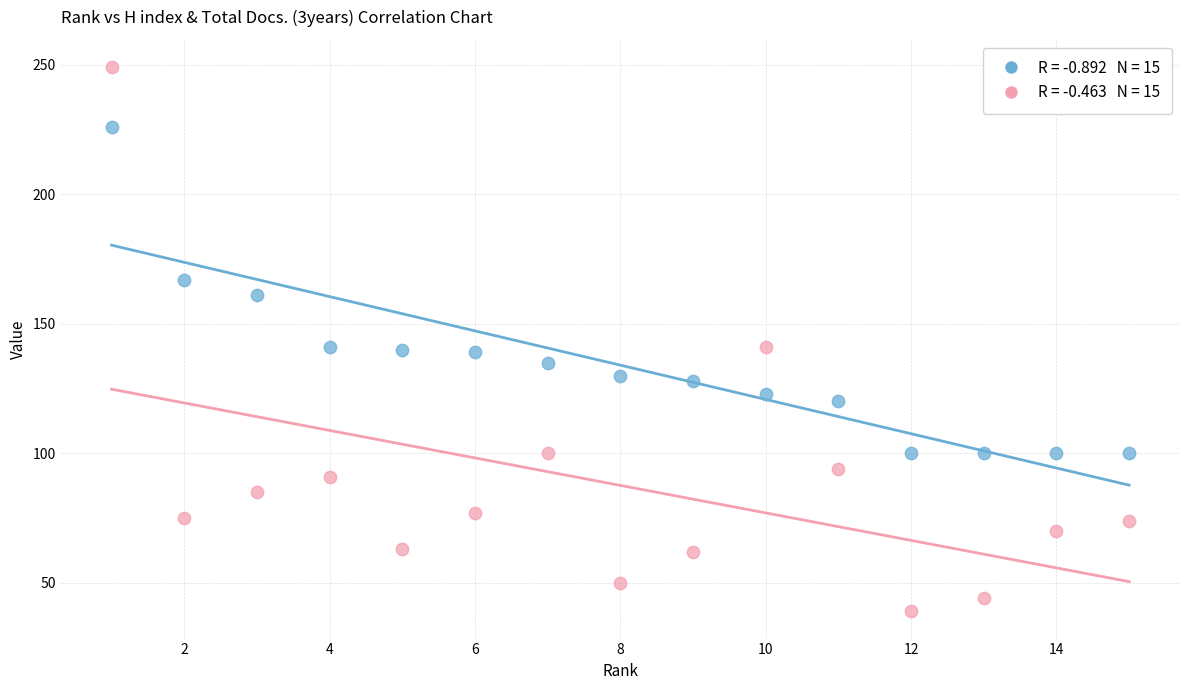

Across all data points, what is the range of X values (max minus min)?

14